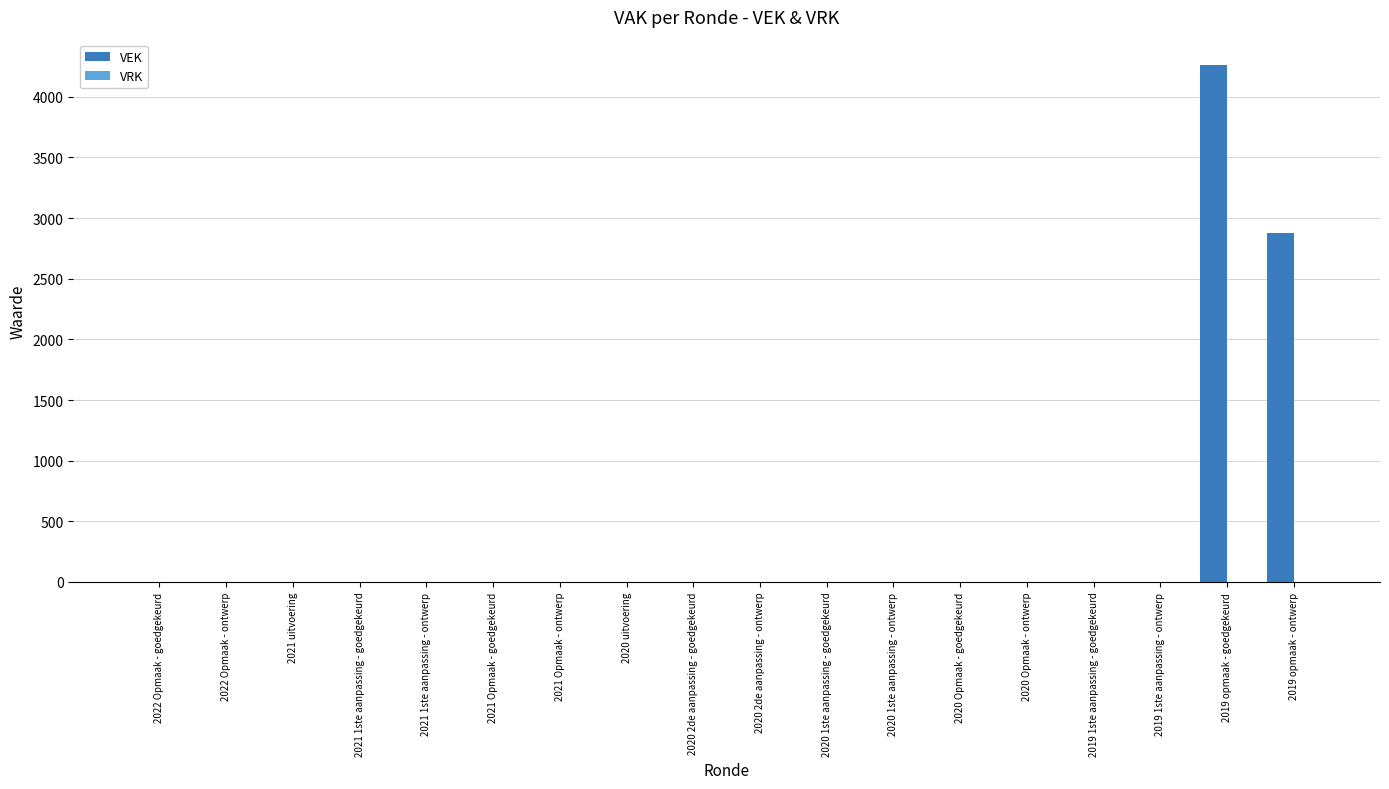

The value at 2020 2de aanpassing - ontwerp is -2869. True or false?

False